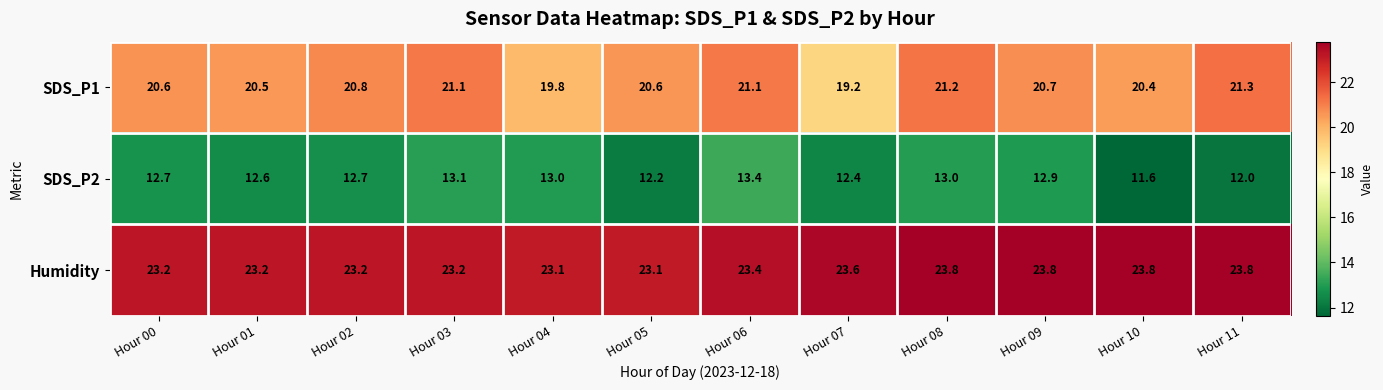

At which label is SDS_P2 closest to 12?

Hour 11